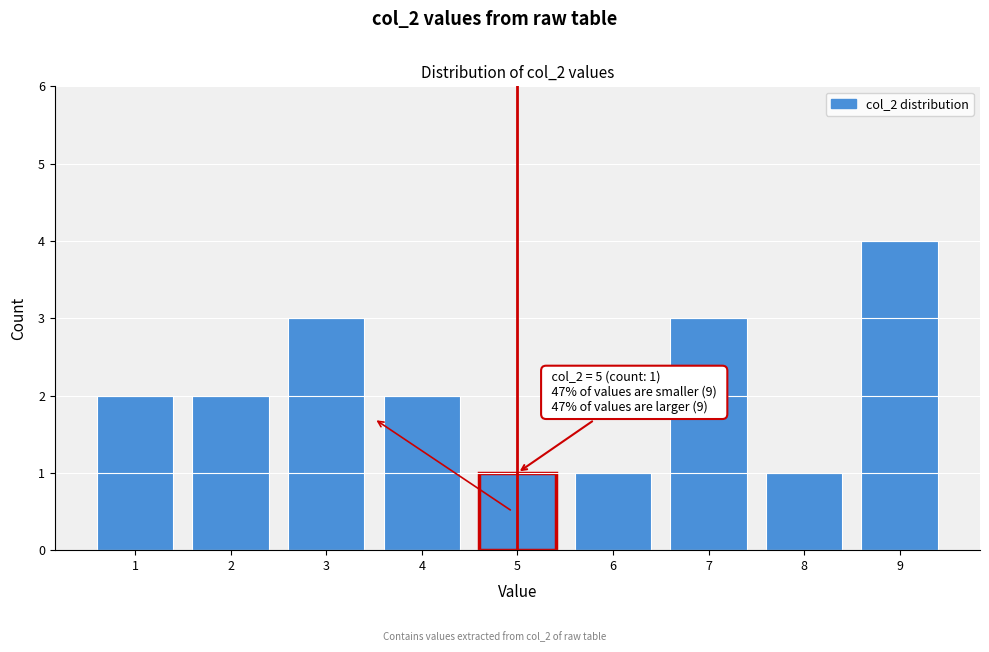

Over which range of the x-axis is the bar tallest?

8.5 to 9.5